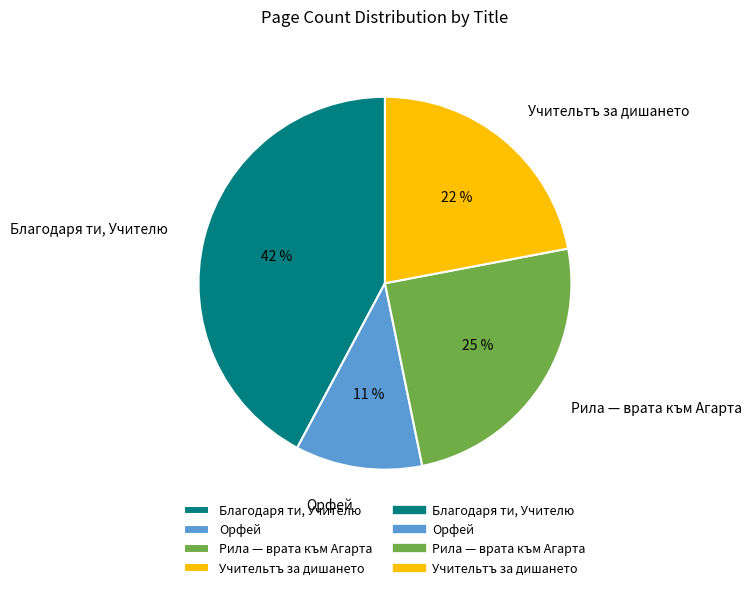

To the nearest percent, what is the average slice percentage?

25%